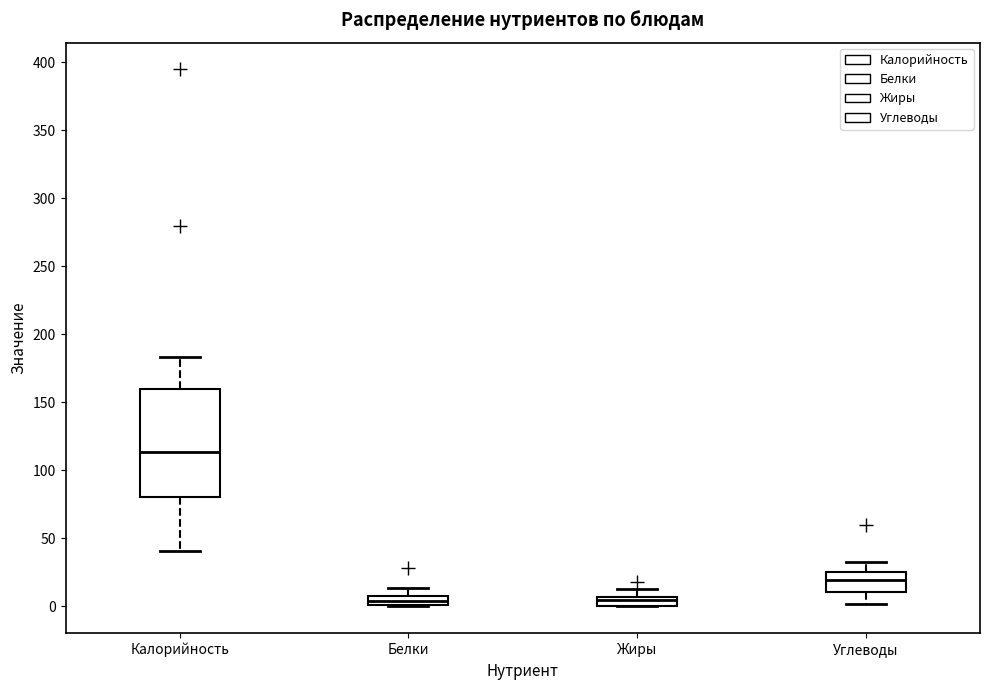

Where does the upper whisker of the box for Белки end on the y-axis? The values are not printed on the chart, so give them approximately, as read against the axis.

15